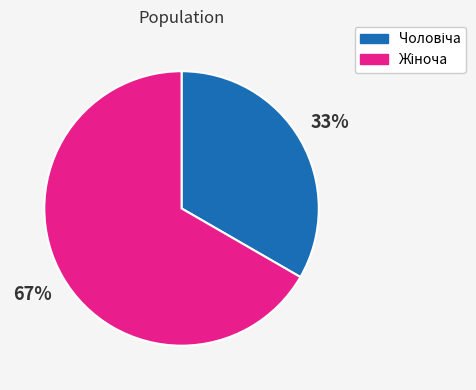

To the nearest percent, what is the average slice percentage?

50%